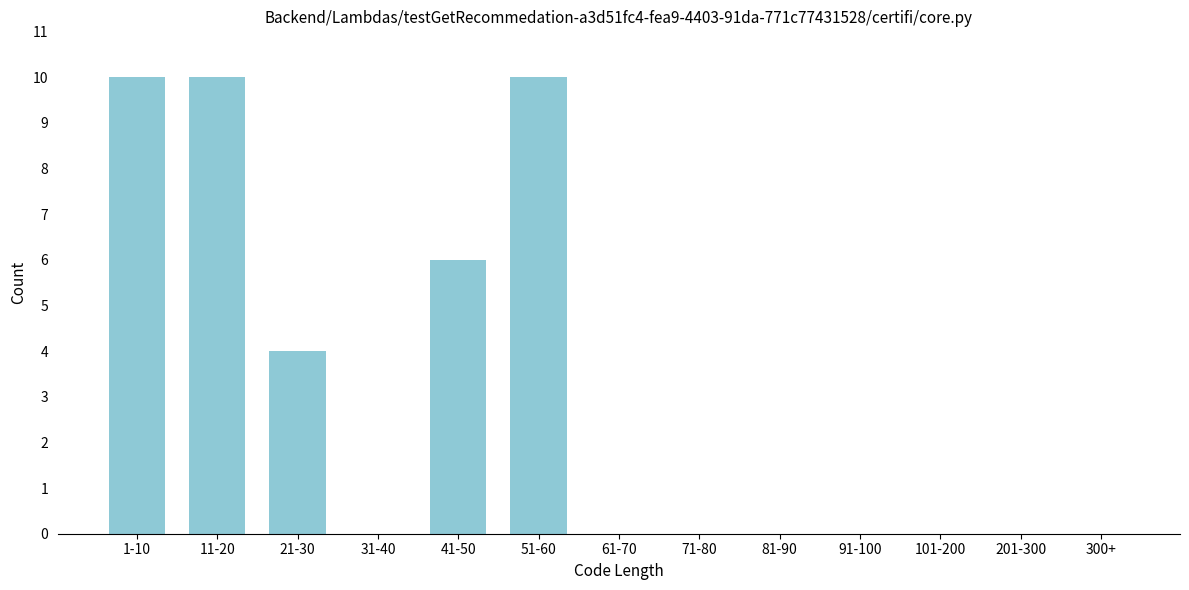

Reading left to right, extract all data points from this chart.

1-10=10	11-20=10	21-30=4	31-40=0	41-50=6	51-60=10	61-70=0	71-80=0	81-90=0	91-100=0	101-200=0	201-300=0	300+=0